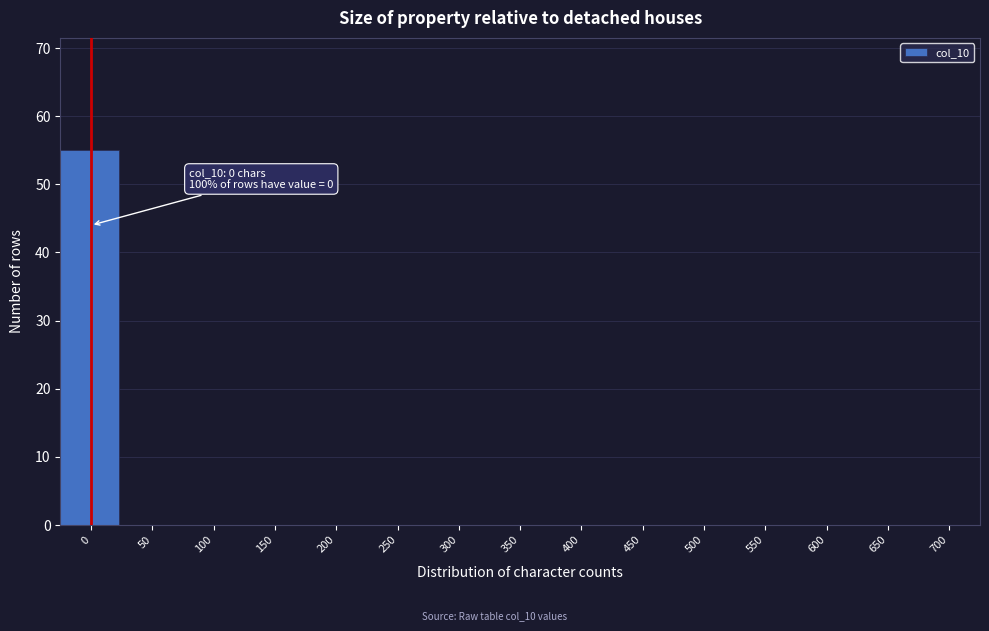

Reading right to left, extract all data points from this chart.

700=0	650=0	600=0	550=0	500=0	450=0	400=0	350=0	300=0	250=0	200=0	150=0	100=0	50=0	0=55